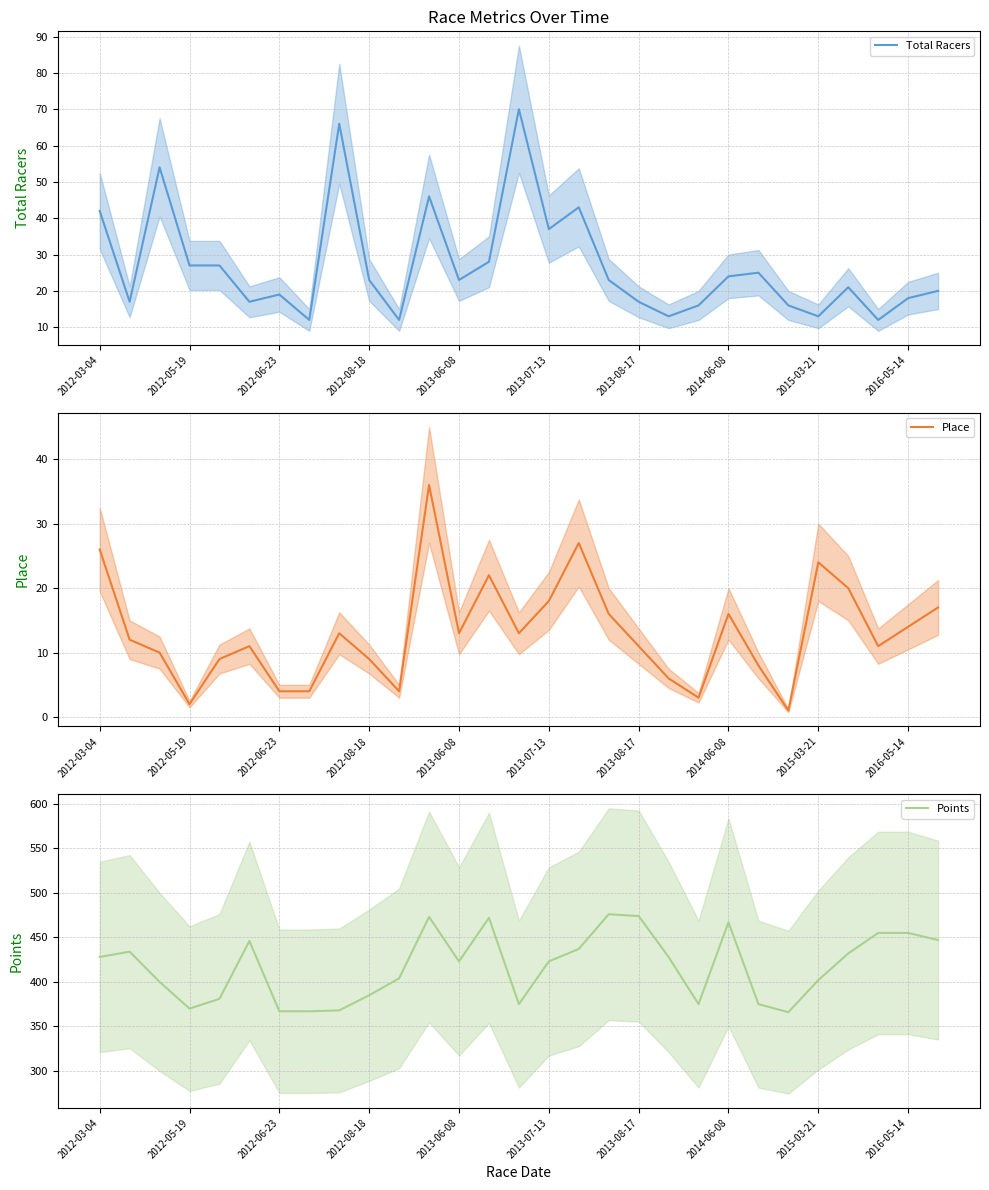

Which series has the largest total across all categories?

Points